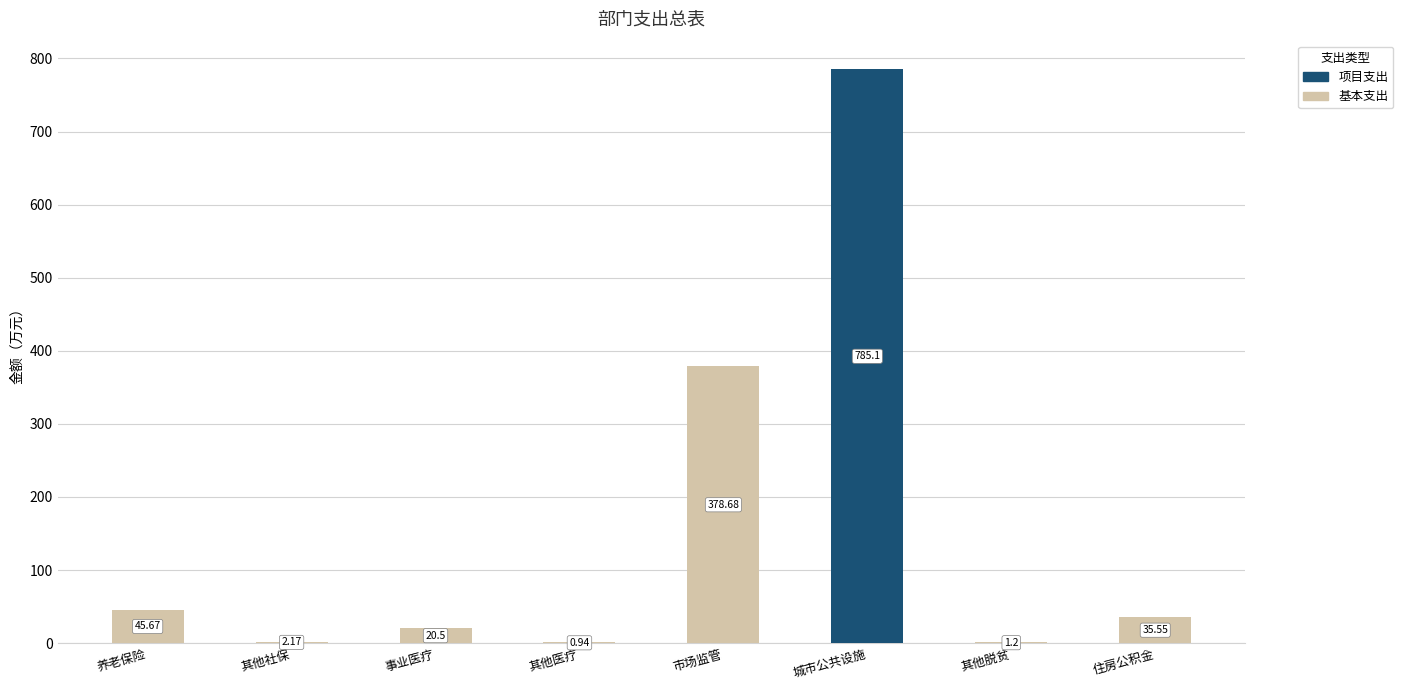

What is the sum of all 基本支出 values?

484.7